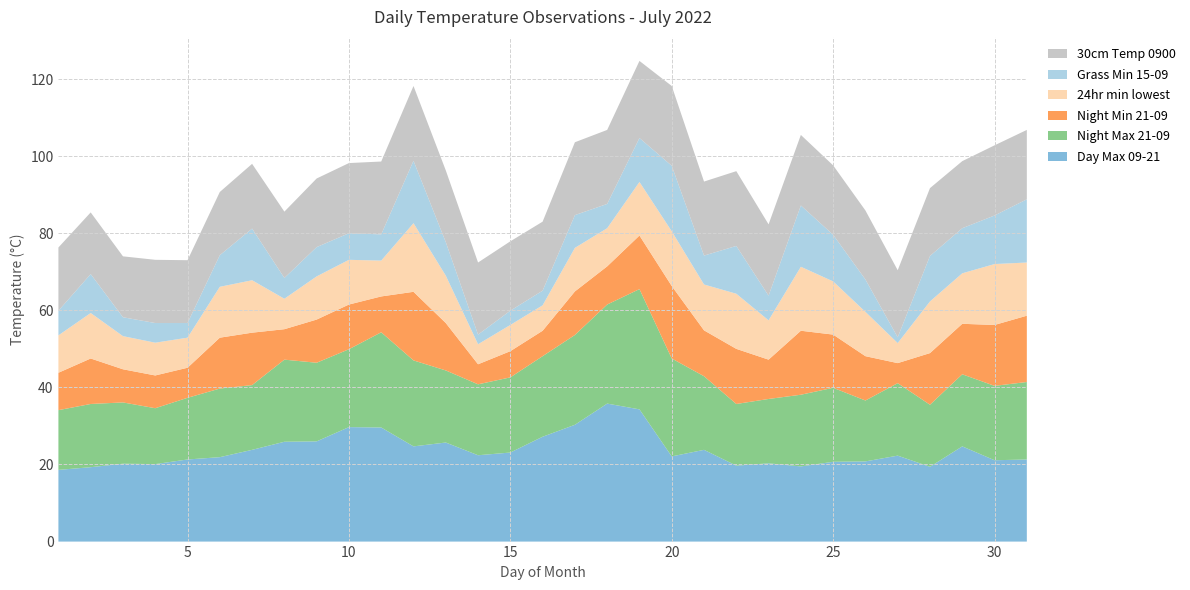

Reading left to right, what are all the values shown in this chart?

Day Max 09-21: 18.6	19.3	20.2	20.1	21.3	21.9	23.8	25.9	26.0	29.7	29.6	24.7	25.7	22.4	23.1	27.2	30.3	35.8	34.3	22.1	23.8	19.7	20.3	19.5	20.7	20.8	22.3	19.4	24.7	21.1	21.3
Night Max 21-09: 15.5	16.4	15.9	14.5	16.0	17.8	16.8	21.3	20.4	20.2	24.7	22.3	18.7	18.4	19.5	20.9	23.3	25.7	31.2	25.4	19.1	16.0	16.7	18.6	19.2	15.8	18.8	16.1	18.7	19.3	20.1
Night Min 21-09: 9.7	11.8	8.6	8.5	7.8	13.2	13.6	7.9	11.2	11.6	9.3	17.8	12.3	5.2	6.8	6.6	11.3	9.9	13.9	18.8	11.9	14.3	10.2	16.6	13.8	11.5	5.2	13.4	13.1	15.8	17.2
24hr min lowest: 9.7	11.8	8.6	8.5	7.8	13.2	13.6	7.9	11.2	11.6	9.3	17.8	12.3	5.2	6.8	6.6	11.3	9.9	13.9	14.2	11.9	14.3	10.2	16.6	13.8	11.5	5.2	13.4	13.1	15.8	13.8
Grass Min 15-09: 6.4	10.1	4.9	5.1	3.8	8.2	13.4	5.4	7.6	6.9	6.8	16.2	8.7	2.5	3.7	3.8	8.5	6.3	11.4	17.0	7.5	12.4	6.4	15.9	12.1	8.4	1.5	11.8	11.7	12.6	16.4
30cm Temp 0900: 16.4	16.0	15.8	16.4	16.3	16.4	16.8	17.2	17.8	18.2	18.9	19.4	18.6	18.7	18.0	17.9	18.9	19.2	20.0	20.7	19.2	19.4	18.5	18.3	18.0	17.9	17.4	17.6	17.4	18.2	18.0